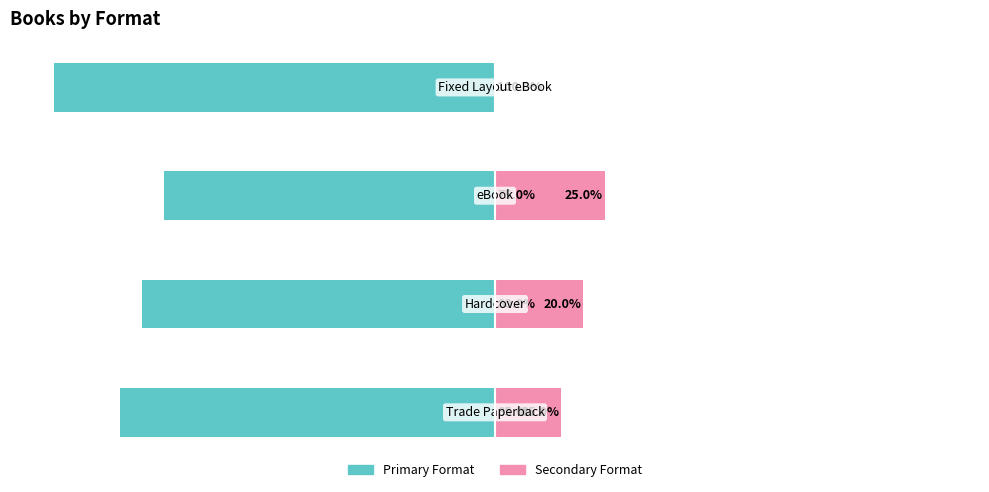

Between 0 and 2, which series saw the biggest shift?

Primary Format